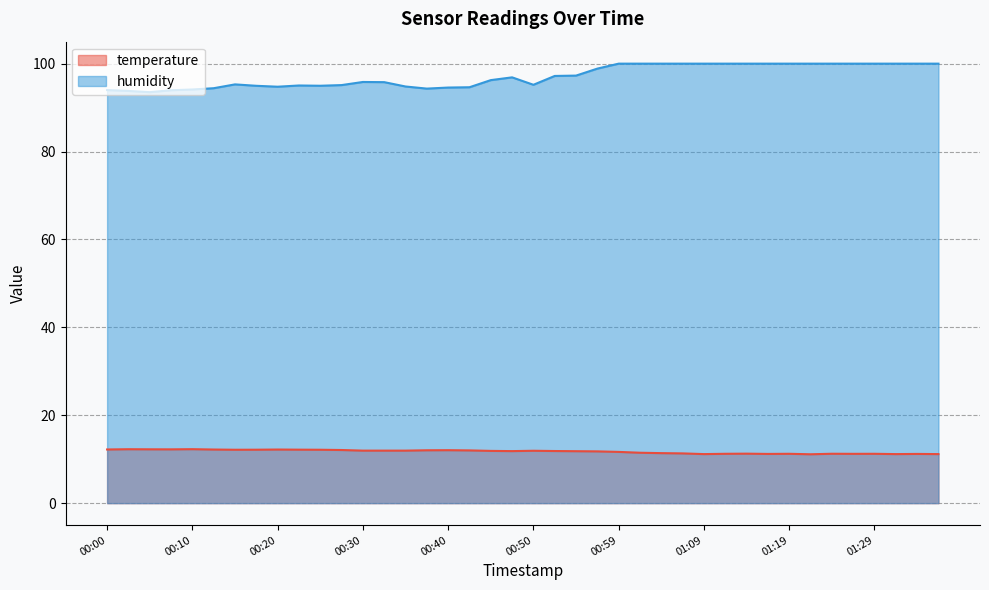

Reading left to right, transcribe all the data shown in this chart.

temperature: 00:00=12.2	00:03=12.3	00:05=12.2	00:08=12.2	00:10=12.3	00:13=12.2	00:15=12.2	00:18=12.2	00:20=12.2	00:23=12.2	00:25=12.2	00:27=12.1	00:30=11.9	00:32=11.9	00:35=11.9	00:37=12.0	00:40=12.1	00:42=12.0	00:45=11.9	00:47=11.8	00:50=11.9	00:52=11.9	00:55=11.8	00:57=11.8	00:59=11.7	01:02=11.5	01:04=11.4	01:07=11.3	01:09=11.2	01:12=11.2	01:14=11.3	01:16=11.2	01:19=11.2	01:21=11.1	01:24=11.2	01:26=11.2	01:29=11.2	01:31=11.2	01:34=11.2	01:36=11.2
humidity: 00:00=94.0	00:03=93.8	00:05=93.5	00:08=94.0	00:10=94.1	00:13=94.4	00:15=95.3	00:18=95.0	00:20=94.8	00:23=95.0	00:25=95.0	00:27=95.1	00:30=95.8	00:32=95.8	00:35=94.8	00:37=94.3	00:40=94.6	00:42=94.6	00:45=96.2	00:47=96.9	00:50=95.2	00:52=97.2	00:55=97.3	00:57=98.9	00:59=100.0	01:02=100.0	01:04=100.0	01:07=100.0	01:09=100.0	01:12=100.0	01:14=100.0	01:16=100.0	01:19=100.0	01:21=100.0	01:24=100.0	01:26=100.0	01:29=100.0	01:31=100.0	01:34=100.0	01:36=100.0